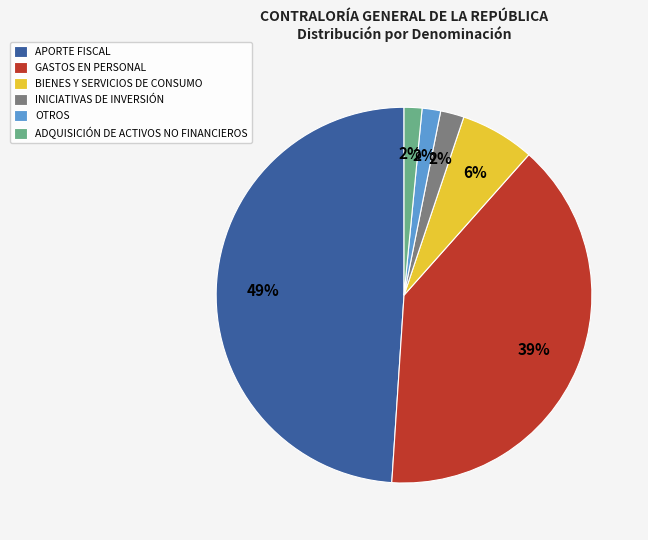

What is the largest slice in the pie chart?

APORTE FISCAL